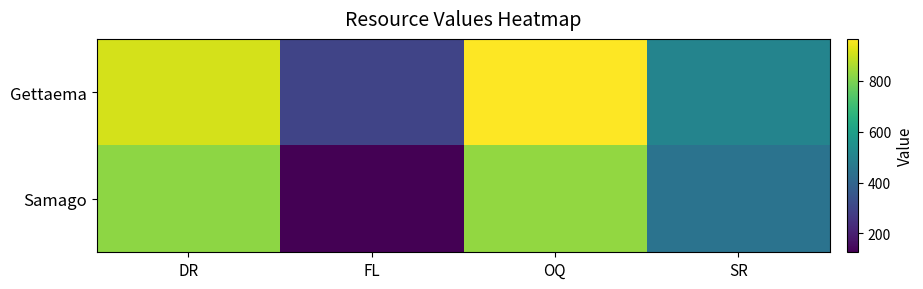

What is the highest value of the Gettaema series?

964